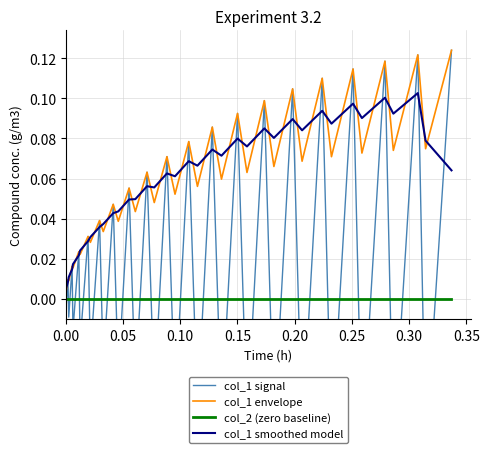

In col_1 envelope, how many points are lower than both neighbors (excluding endpoints)?

19